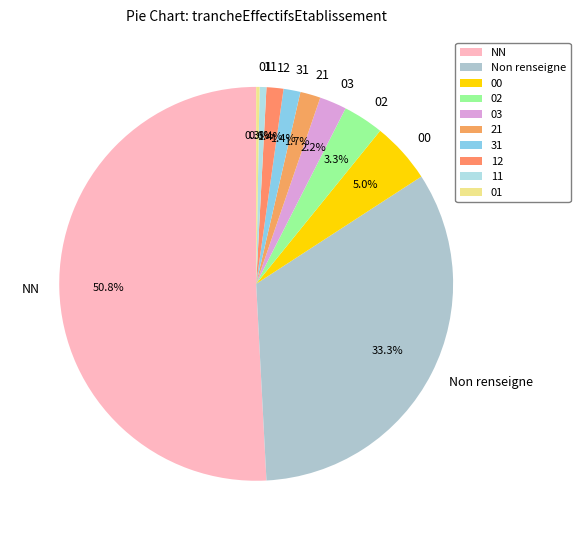

How many segments does this pie chart have?

10